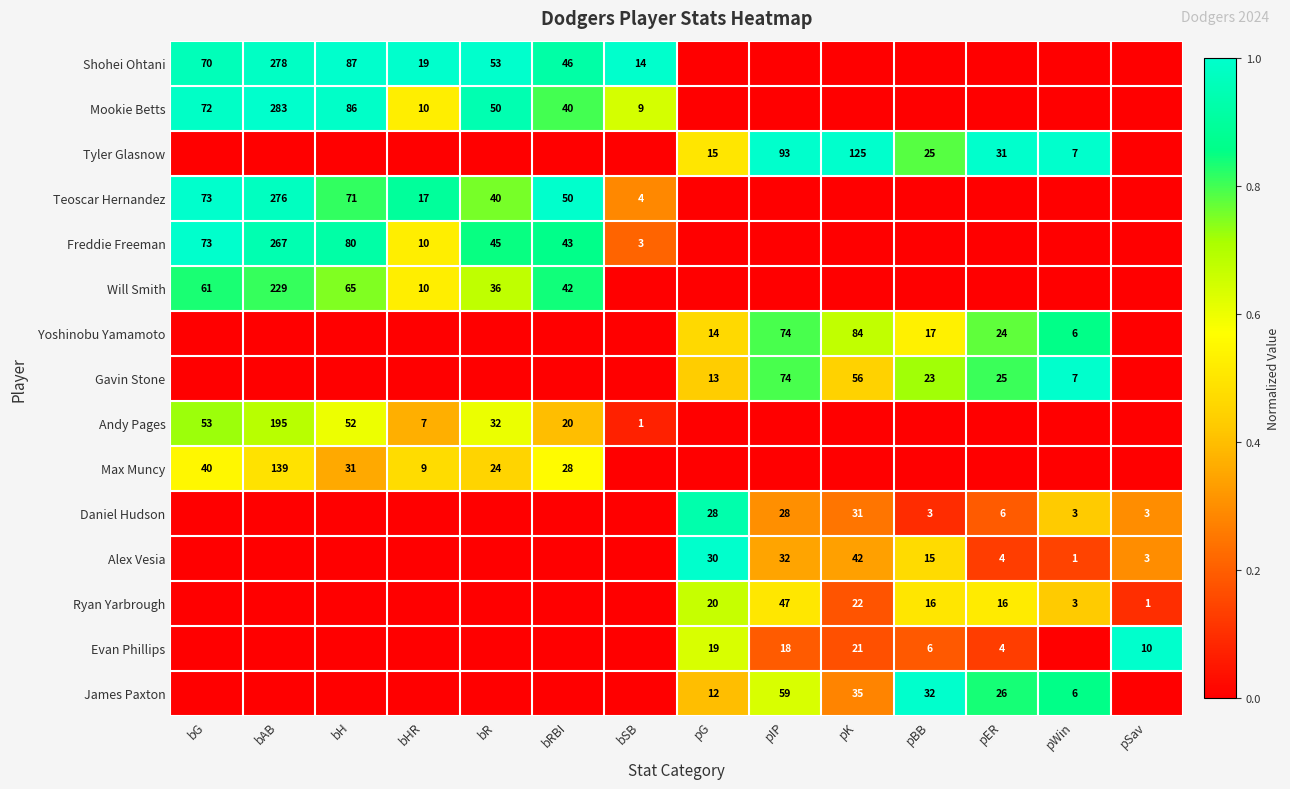

True or false: Shohei Ohtani has a value of 53 at bR.

True